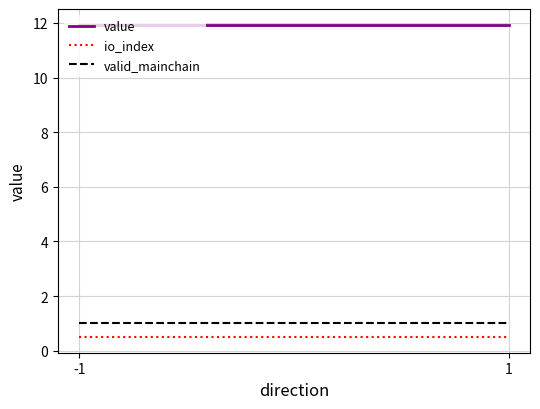

Reading left to right, transcribe all the data shown in this chart.

value: -1=11.9	1=11.9
io_index: -1=0.5	1=0.5
valid_mainchain: -1=1.0	1=1.0